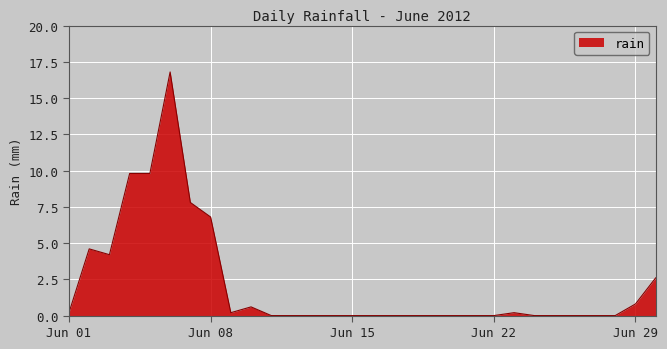

What is the sum of all values?

64.4